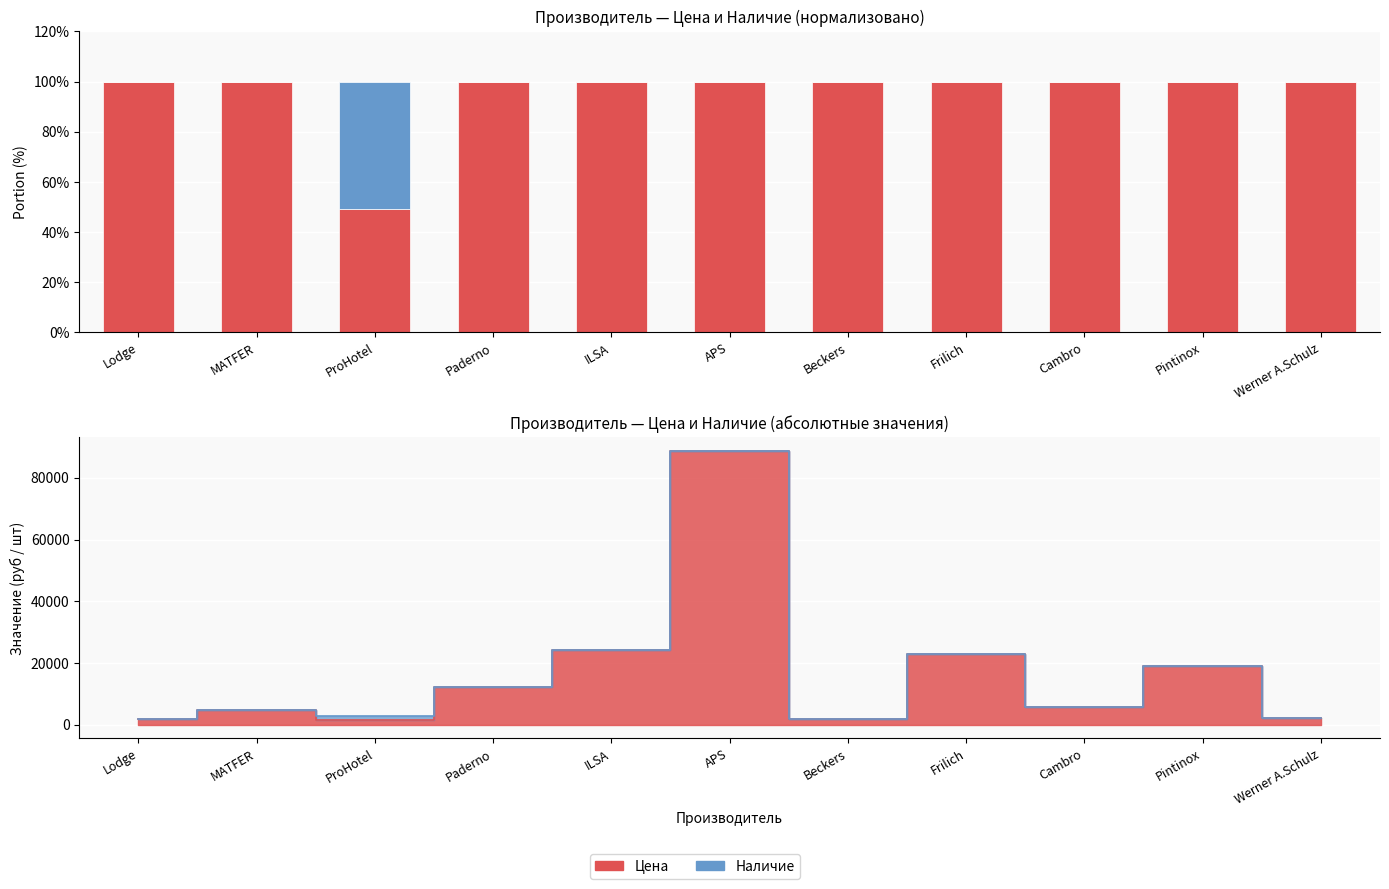

The value of Цена at MATFER is 144.5. True or false?

False